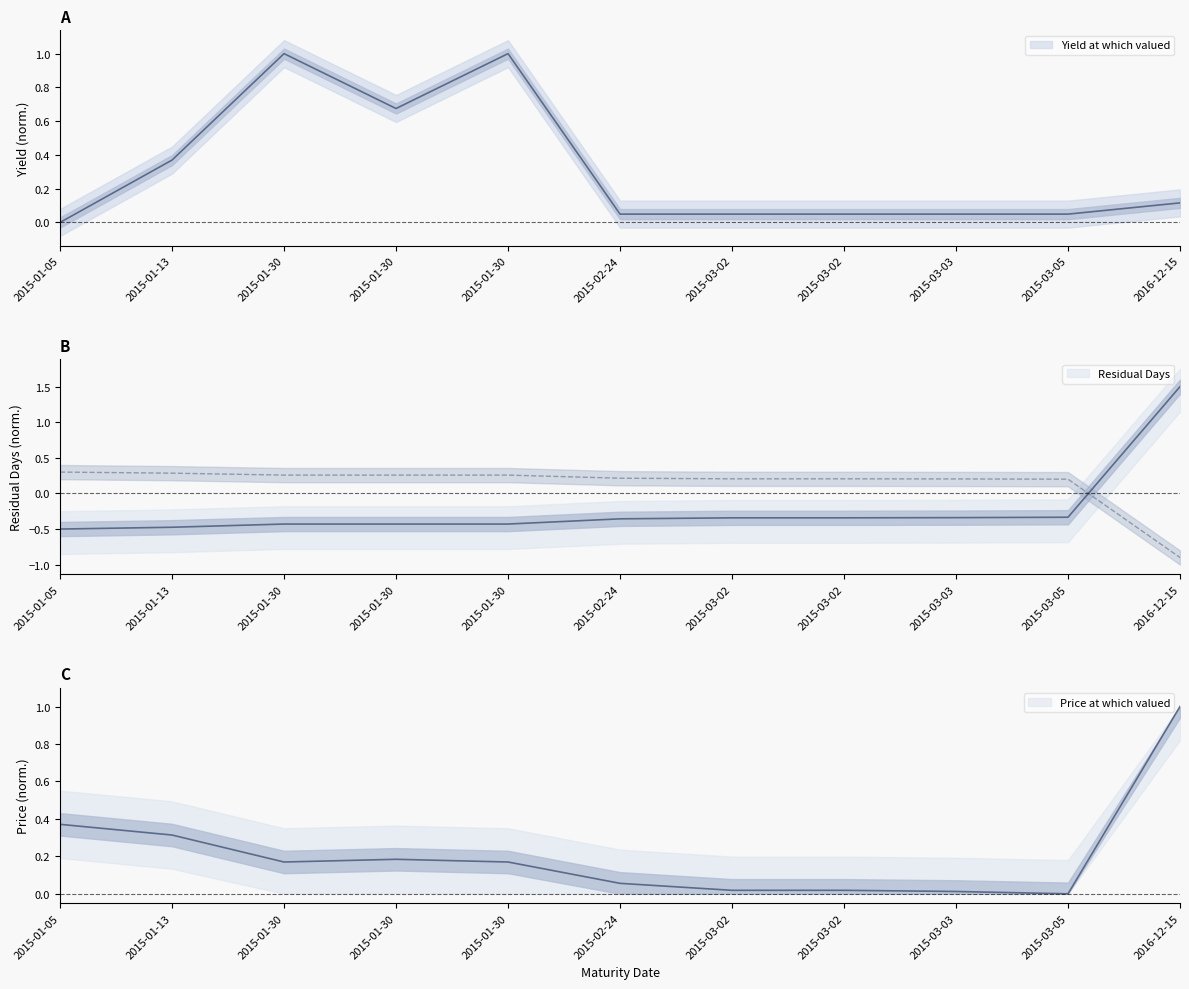

What is the label of the 7th point from the right?

2015-01-30